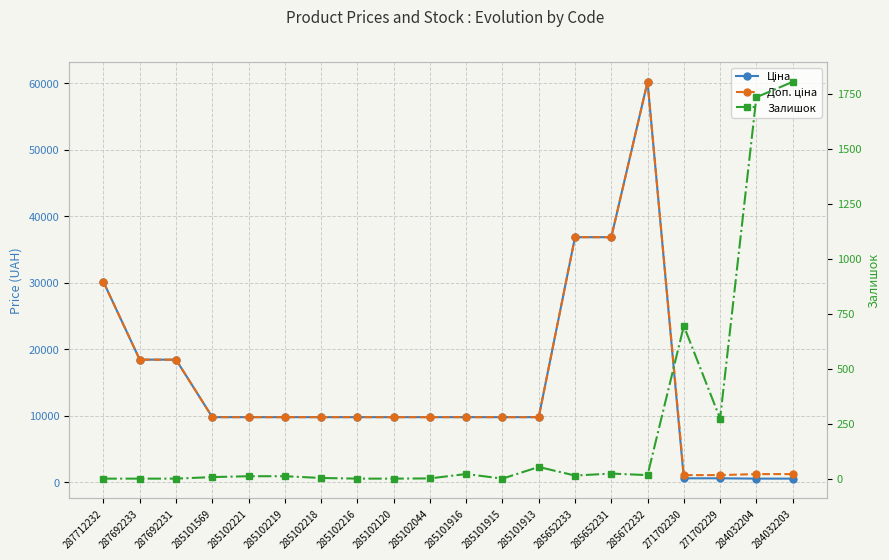

What is the label of the 6th point from the right?

285652231